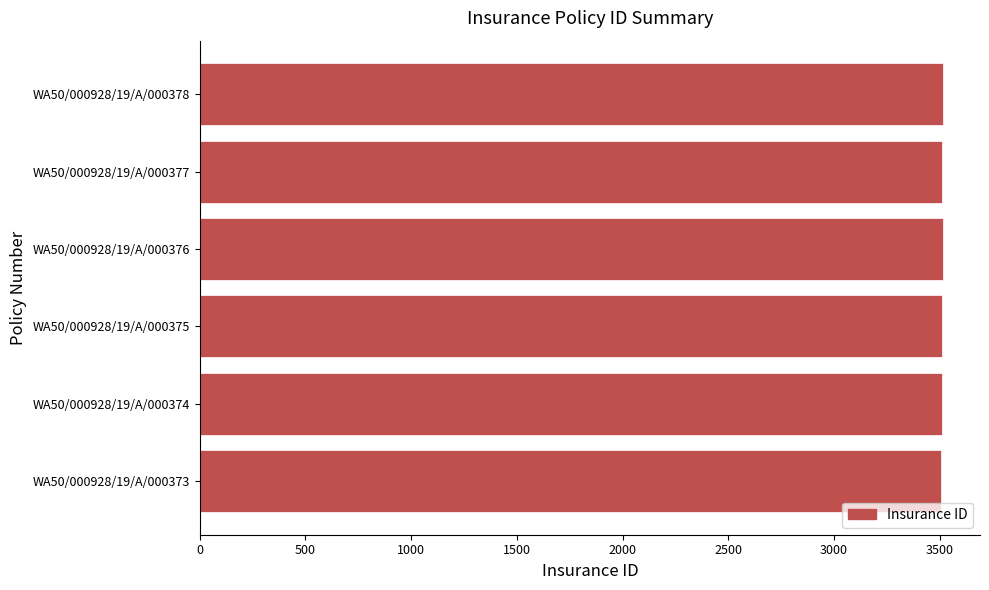

What is the sum of the values at WA50/000928/19/A/000375 and WA50/000928/19/A/000376?

7021